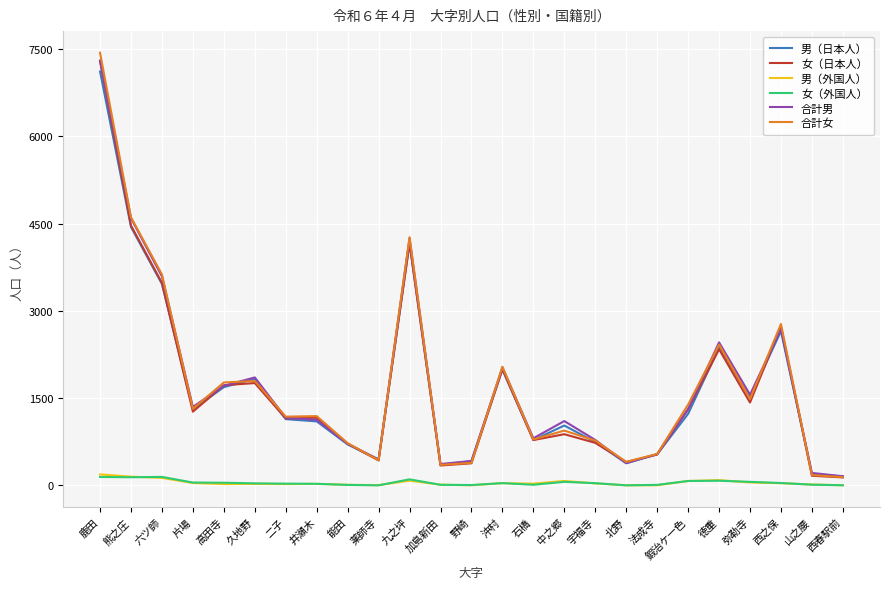

What is the minimum value for 合計女?

141